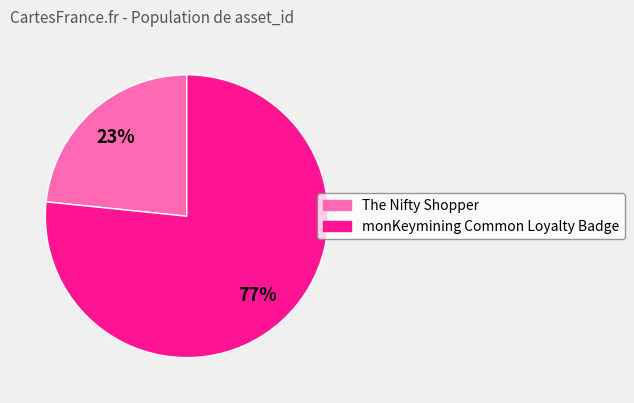

Does The Nifty Shopper represent more than half of the total?

No